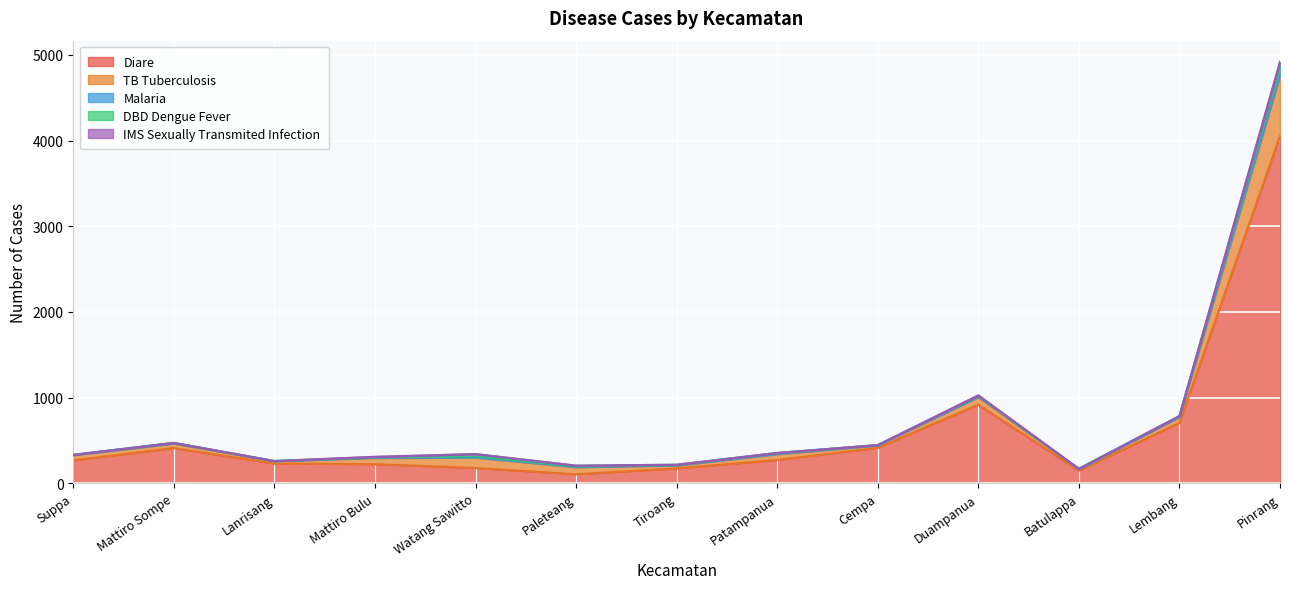

What is the label of the 2nd point from the left?

Mattiro Sompe